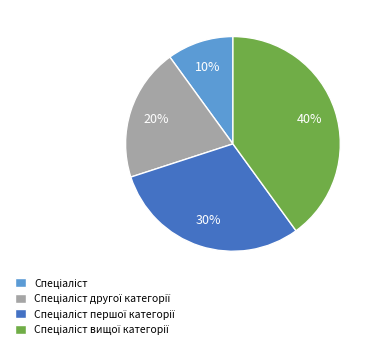

To the nearest percent, what is the difference between the largest and smallest slice percentages?

30%